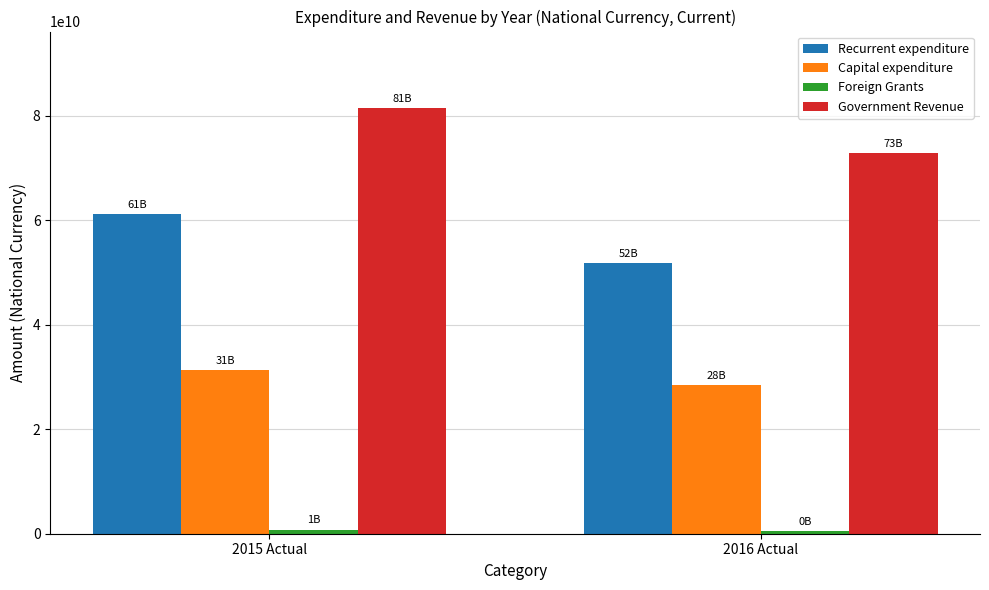

Which series has the largest range (max minus min)?

Recurrent expenditure